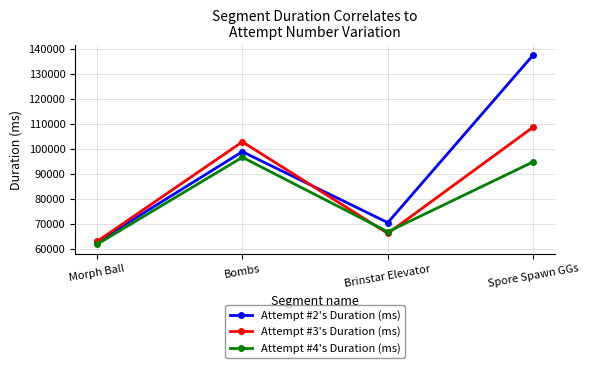

How many data points in Attempt #2's Duration (ms) are less than 98930?

2